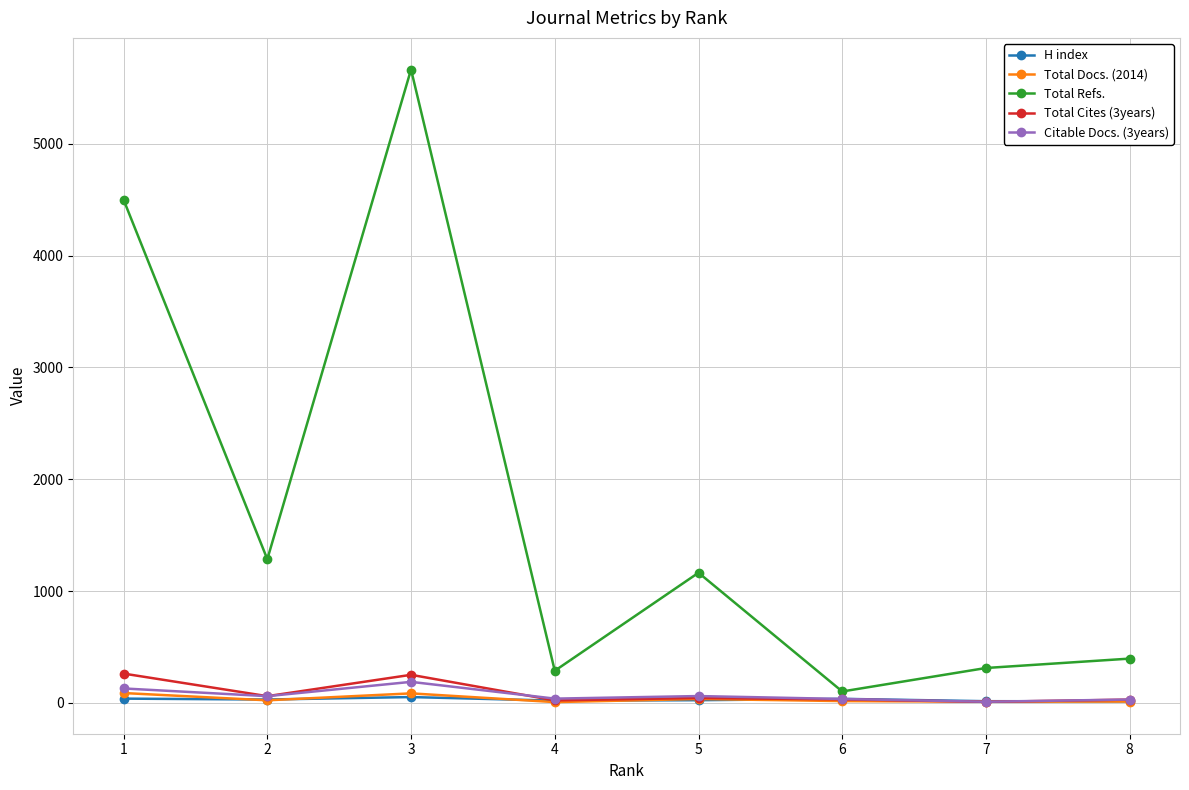

What are all the series names shown in the legend?

H index, Total Docs. (2014), Total Refs., Total Cites (3years), Citable Docs. (3years)